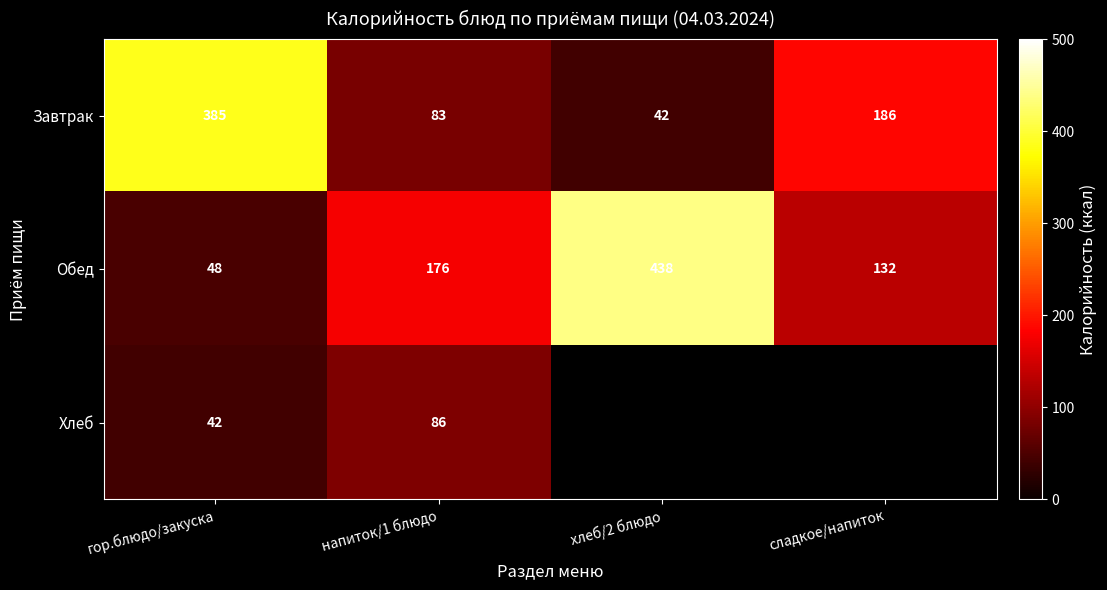

What is the difference between the maximum and minimum values in the Завтрак series?

343